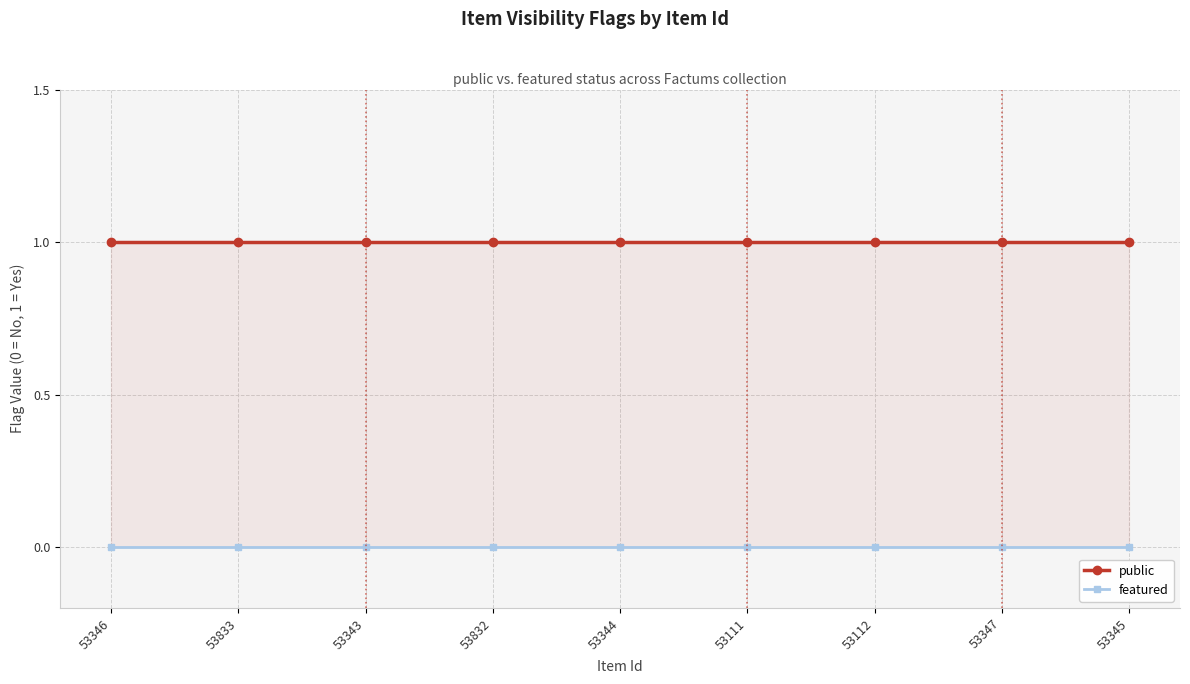

What is the highest value of the public series?

1